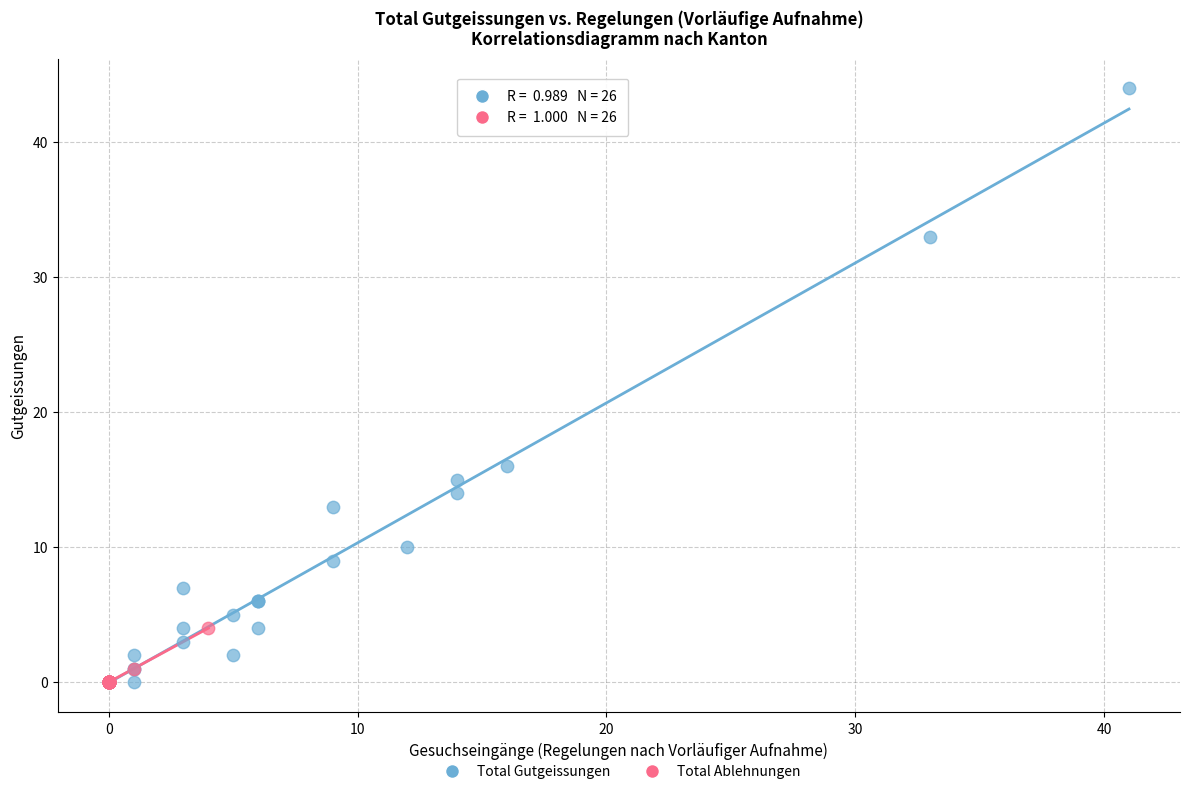

Which series contains the highest Y value?

Total Gutgeissungen